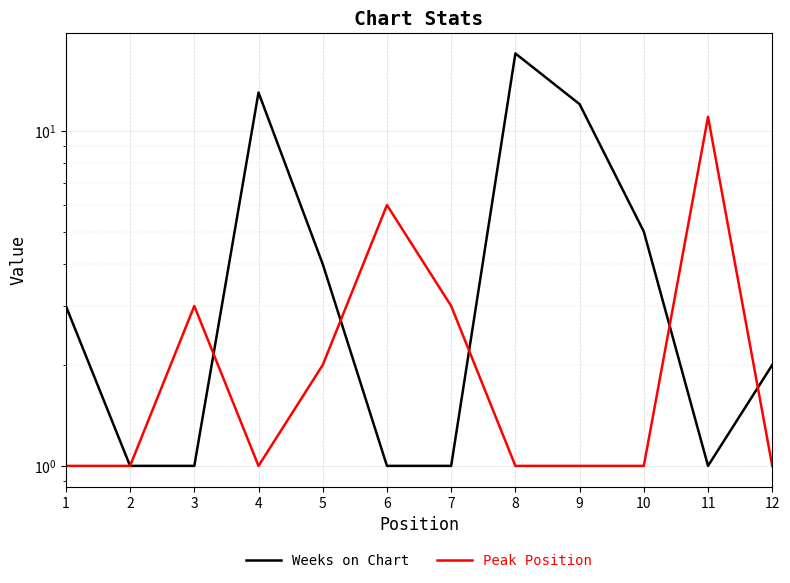

The Peak Position series shows 5 at 3. True or false?

False